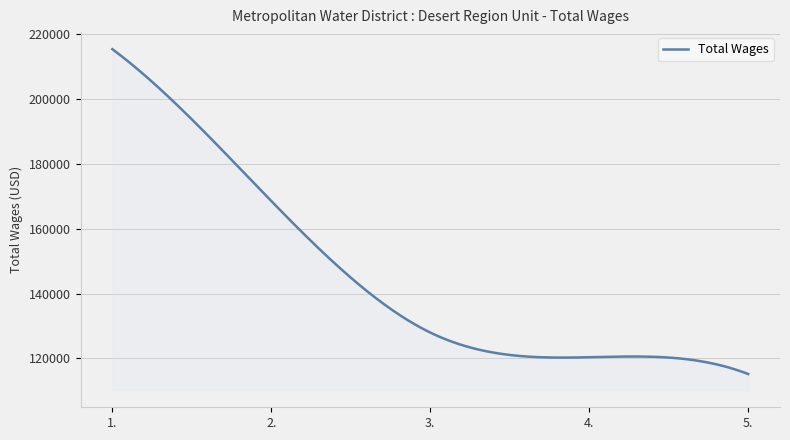

How many lines are shown in the chart?

1